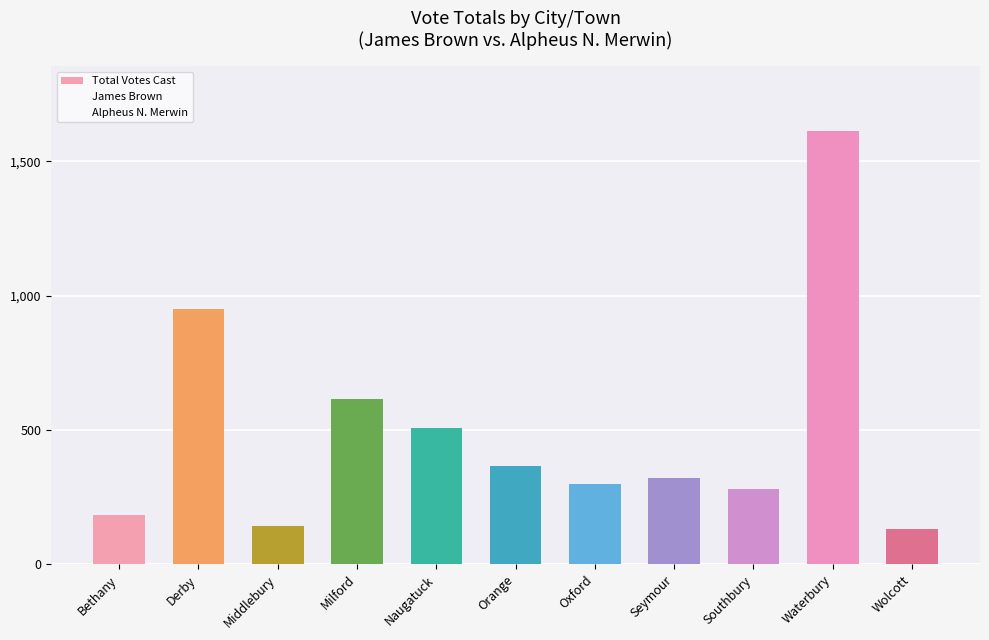

How many data points are less than 320?

5